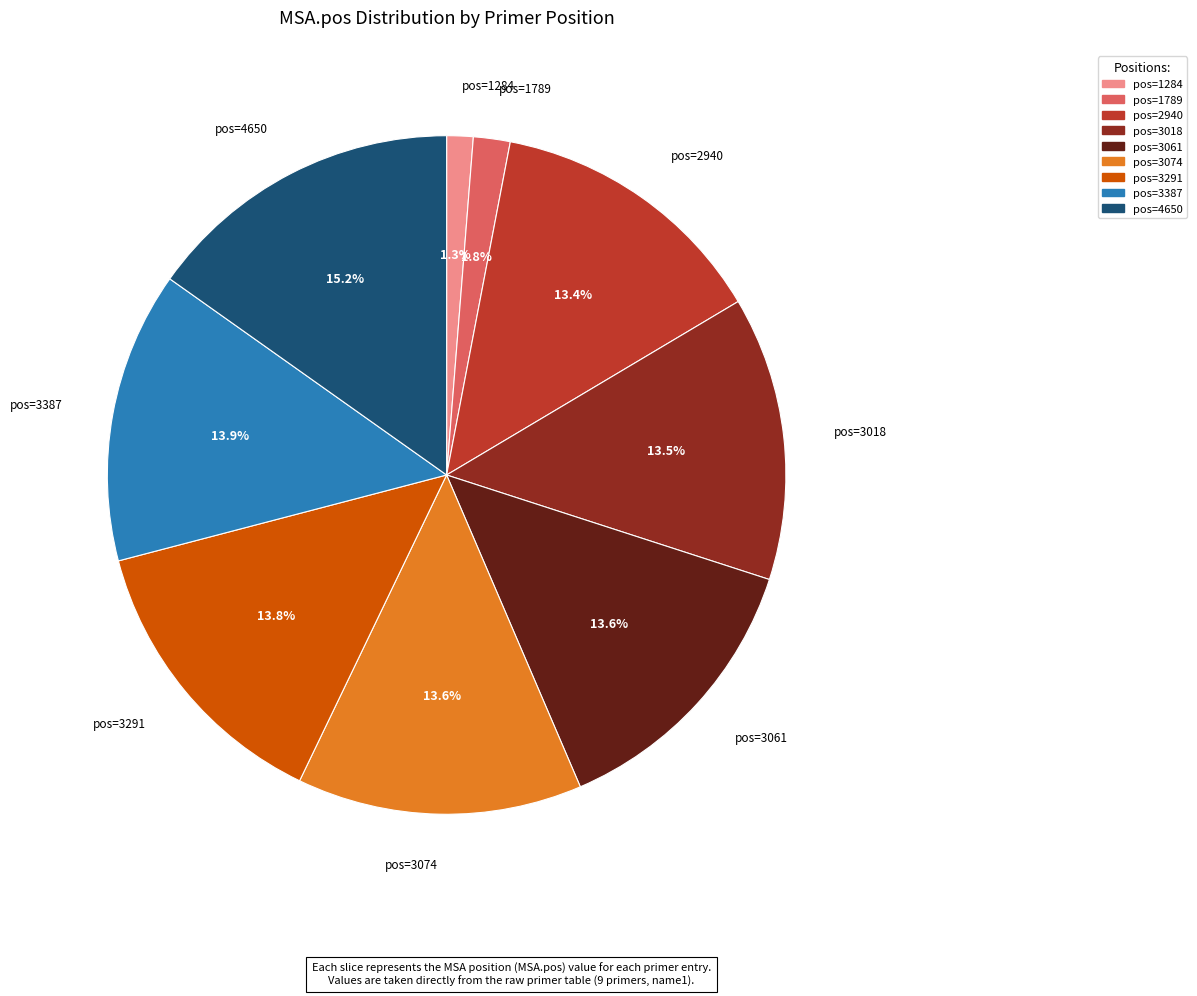

How many segments does this pie chart have?

9